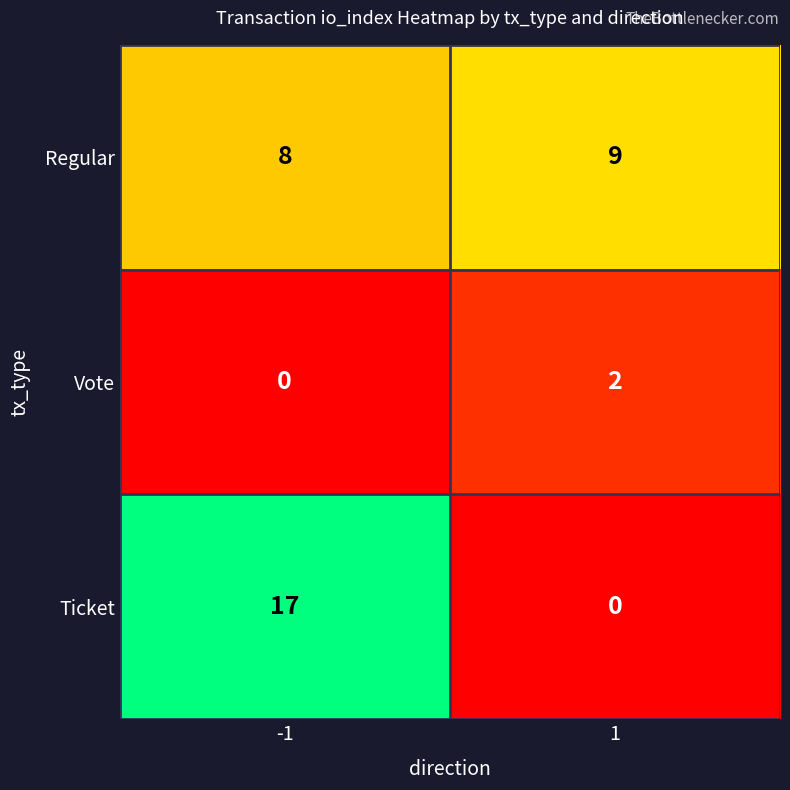

What is the spread (max minus min) of values at 1?

9